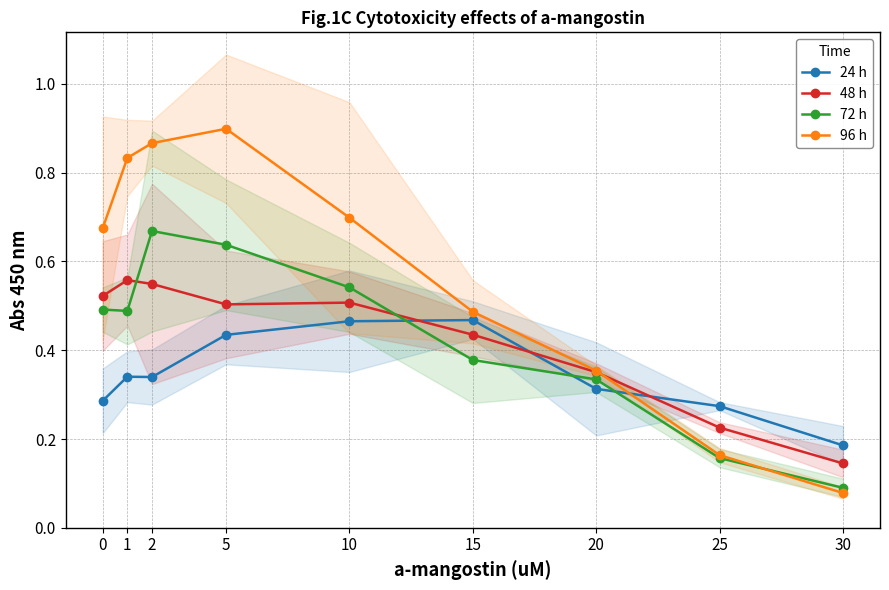

True or false: 48 h has a value of 0.5 at 2.

True